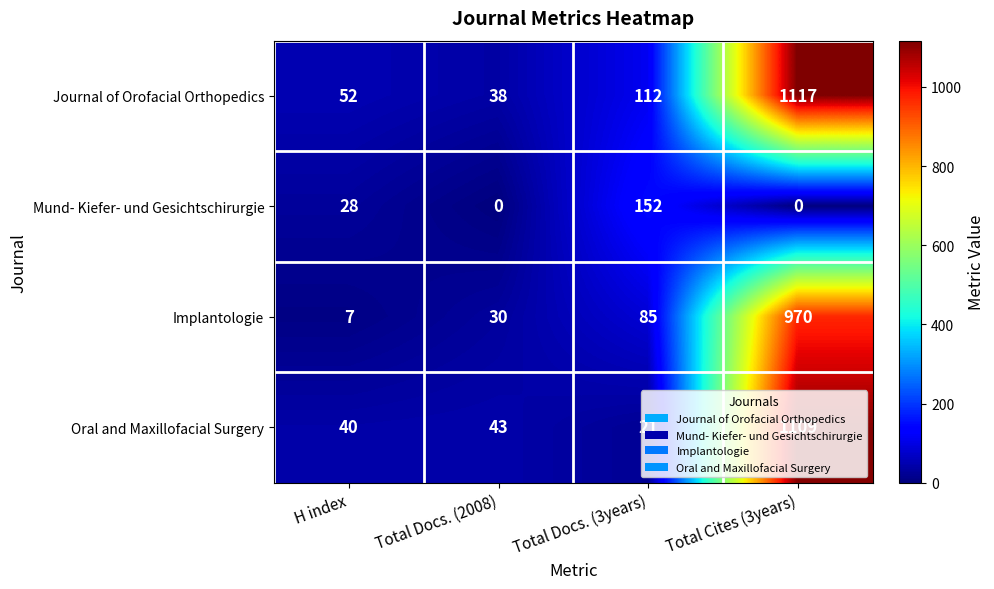

What is the sum of the Implantologie values at H index and Total Docs. (3years)?

92